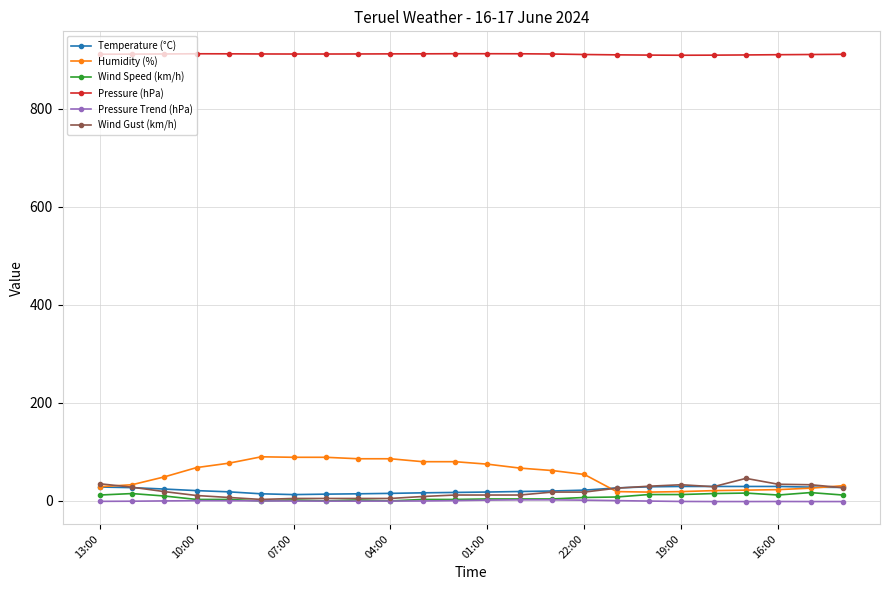

What is the average value of the Humidity (%) series?

53.9